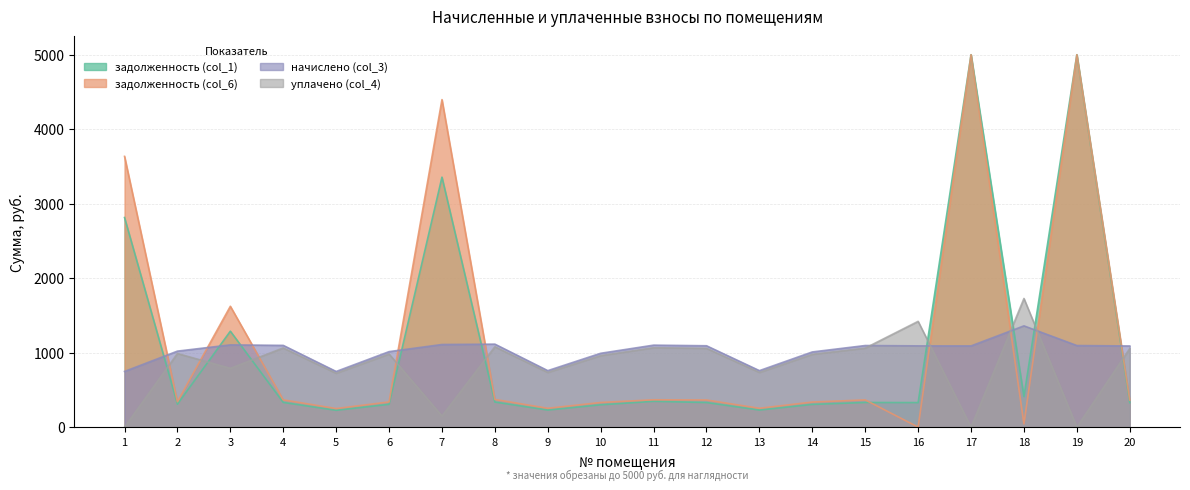

True or false: начислено (col_3) has a value of 1935.1 at 12.

False